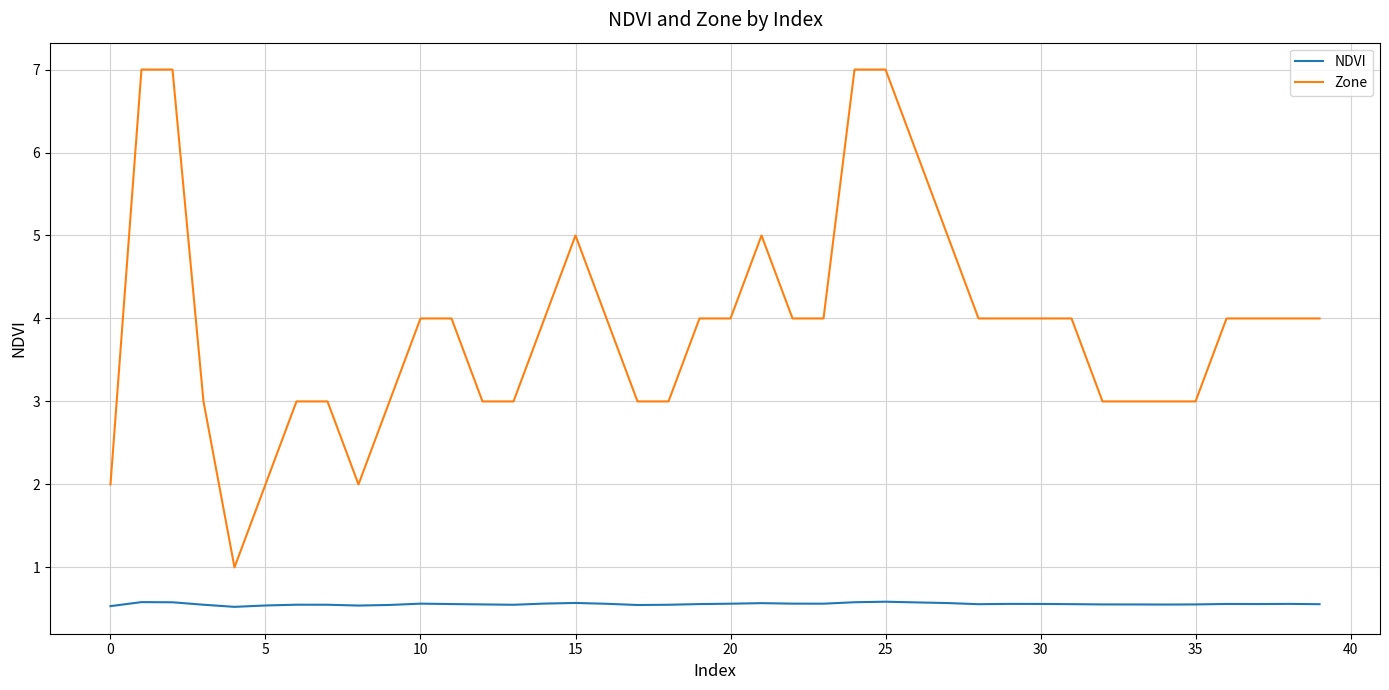

Rank the series by their average value, from highest to lowest.

Zone, NDVI